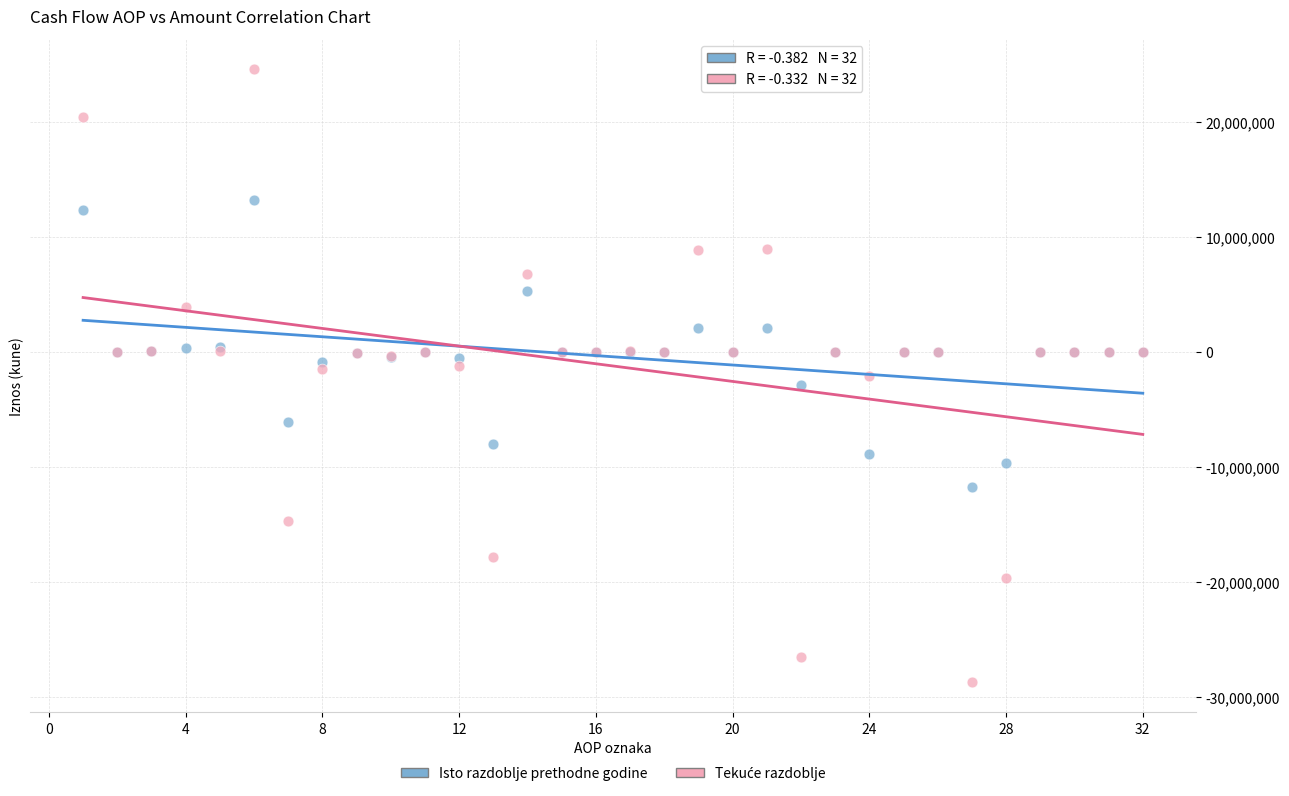

What is the X range (max minus min) for the scatter plot?

31